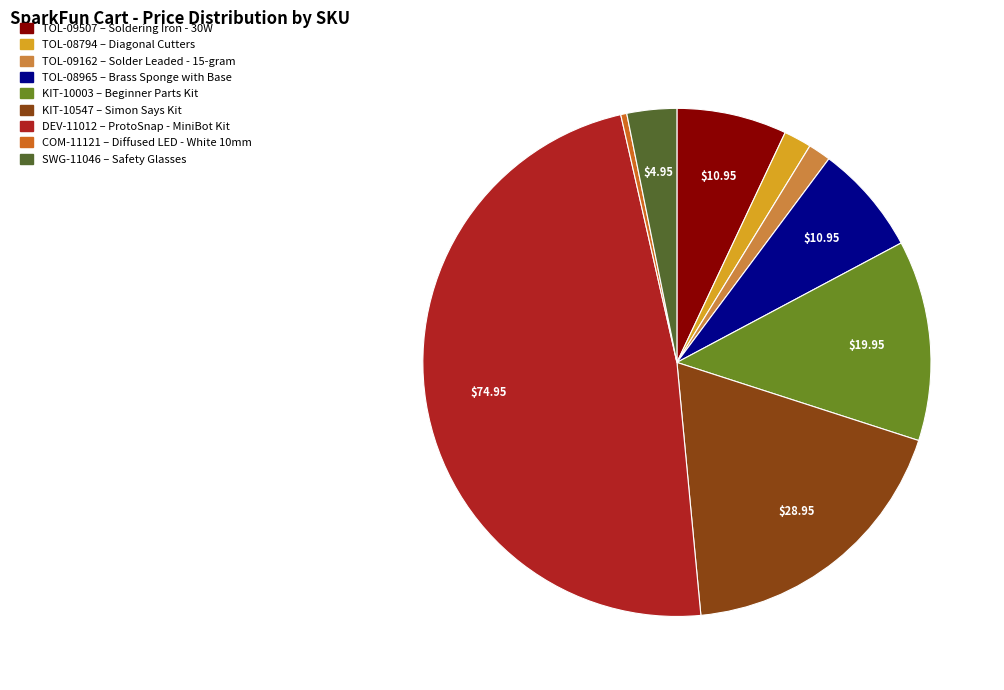

Between TOL-08965 and COM-11121, which is larger?

TOL-08965